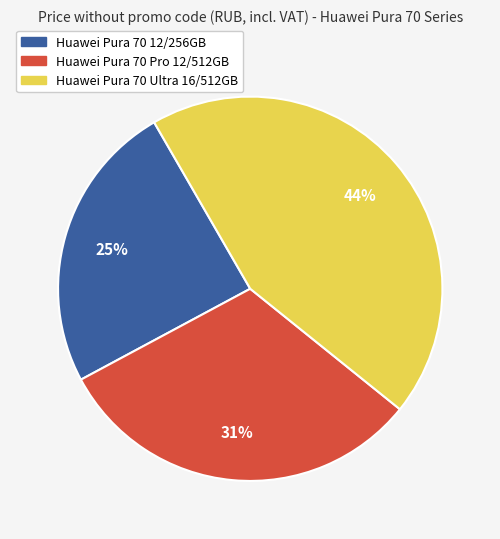

How many segments does this pie chart have?

3